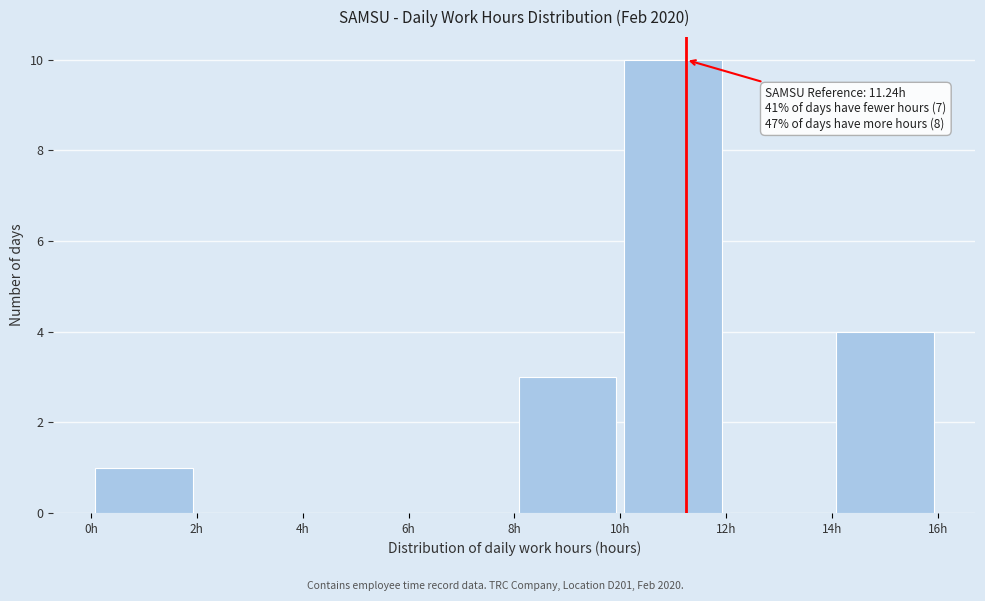

Which range on the x-axis has the tallest bar?

10 to 12